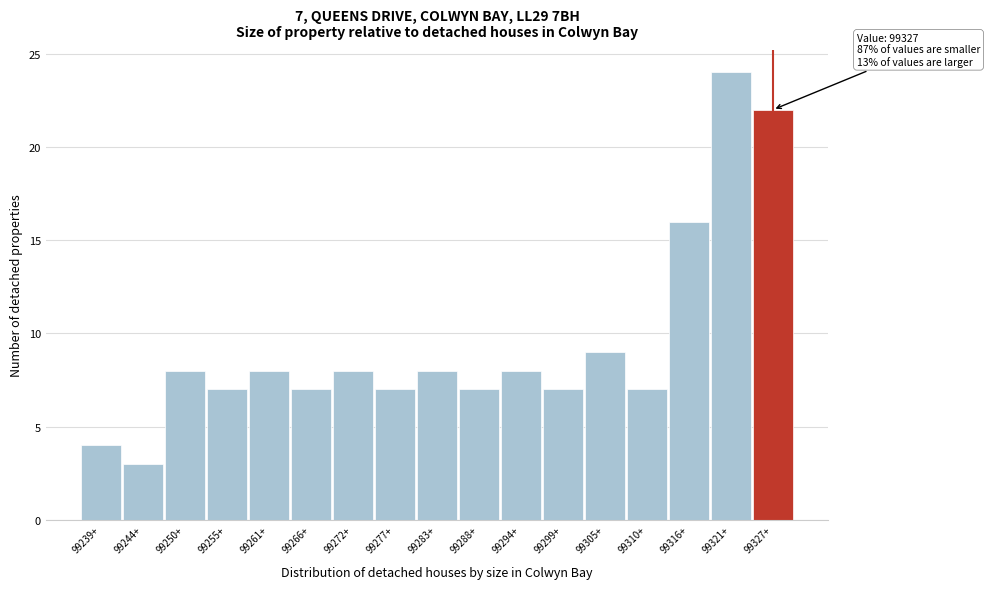

Reading left to right, extract all data points from this chart.

99239+=4	99244+=3	99250+=8	99255+=7	99261+=8	99266+=7	99272+=8	99277+=7	99283+=8	99288+=7	99294+=8	99299+=7	99305+=9	99310+=7	99316+=16	99321+=24	99327+=22